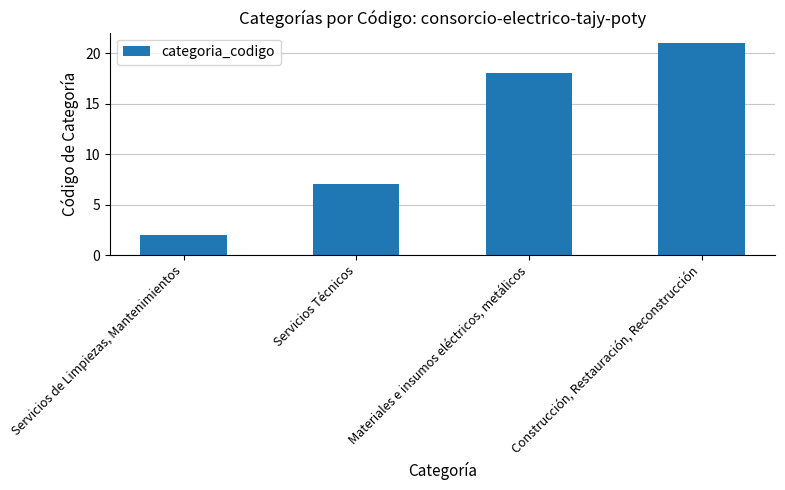

Which label corresponds to the smallest value in the chart?

Servicios de Limpiezas, Mantenimientos